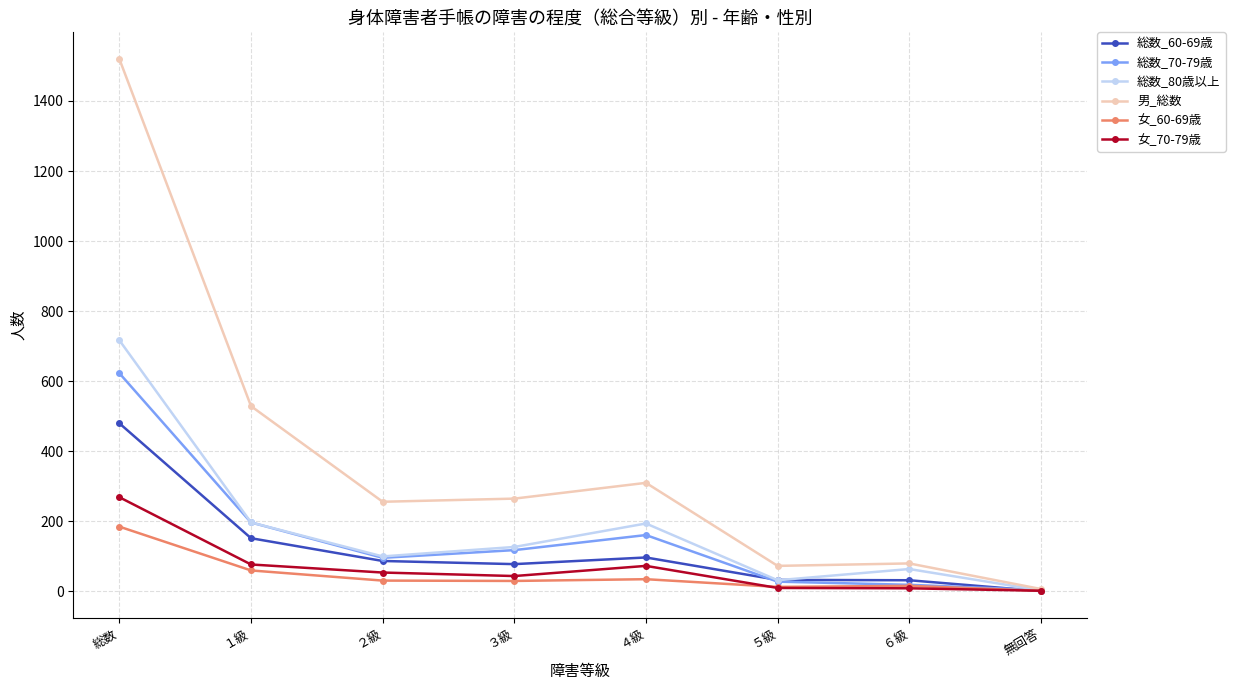

At which label does 総数_70-79歳 first exceed 118?

総数